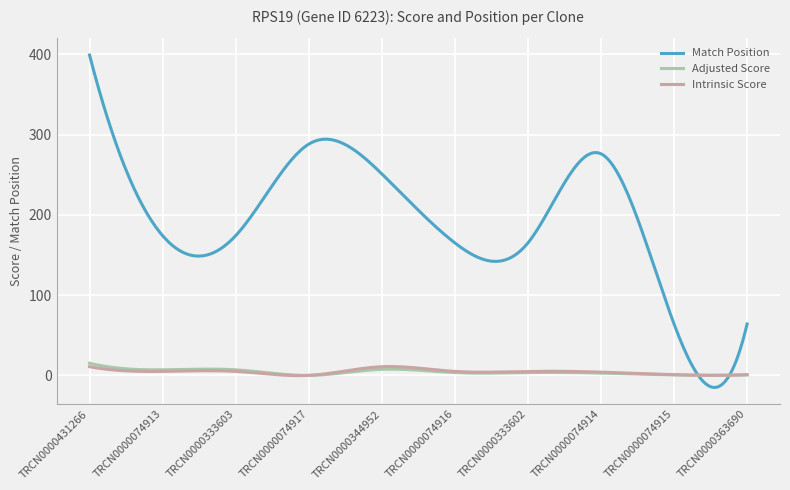

Which series has the largest range (max minus min)?

Match Position